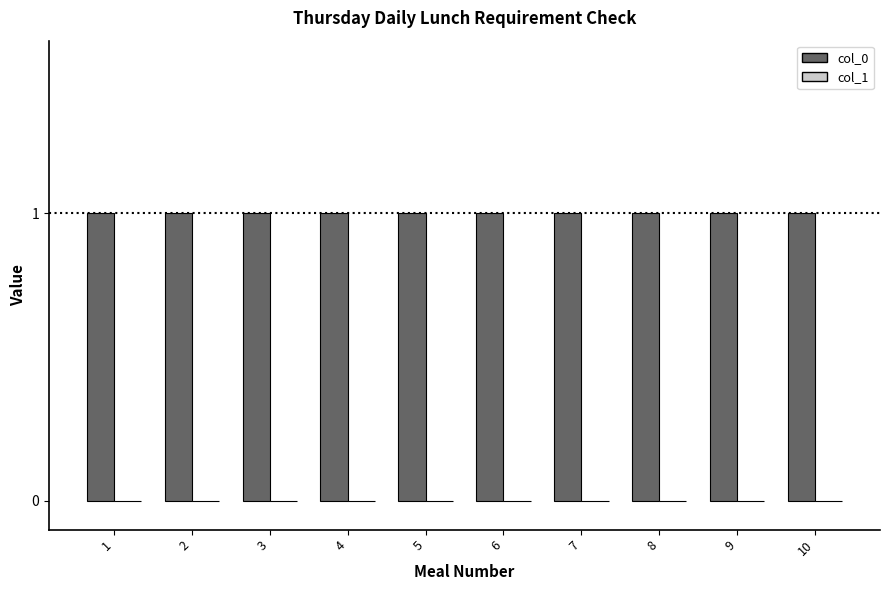

Reading right to left, transcribe all the data shown in this chart.

col_0: 1	1	1	1	1	1	1	1	1	1
col_1: 0	0	0	0	0	0	0	0	0	0